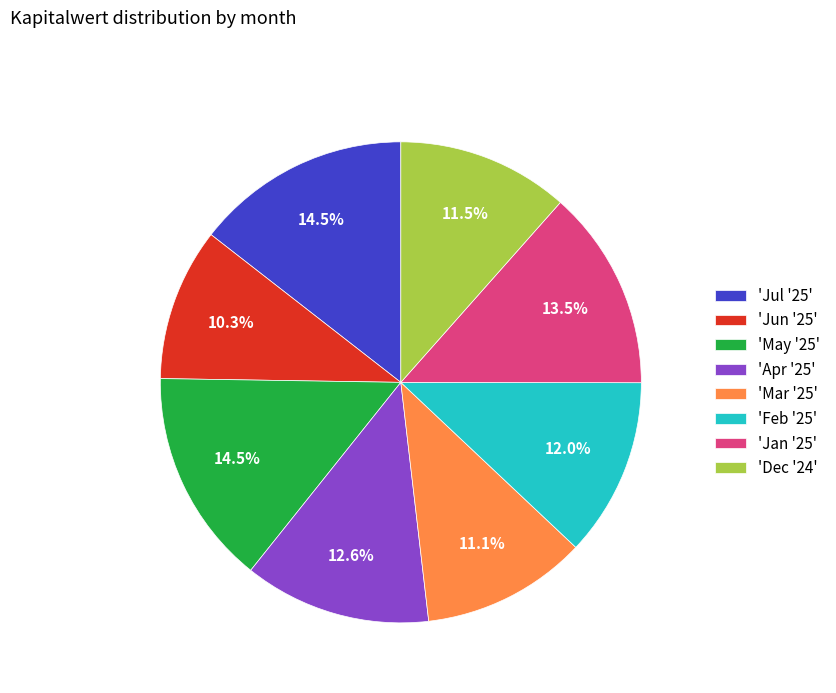

What is the smallest slice in the pie chart?

'Jun '25'